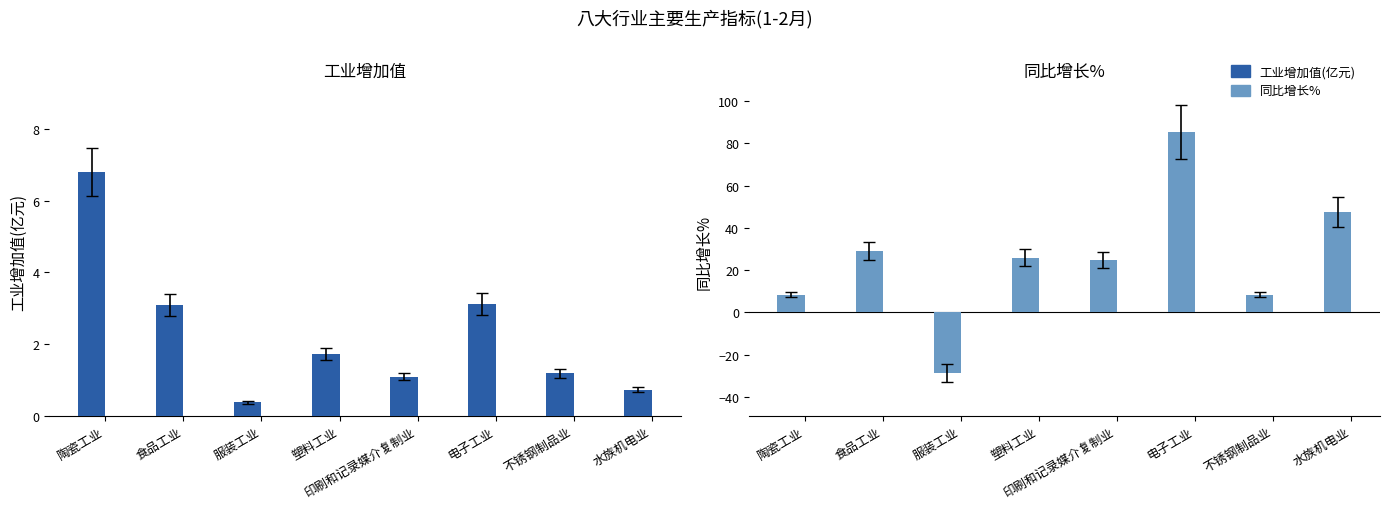

The value of 工业增加值(亿元) at 电子工业 is 3.1. True or false?

True